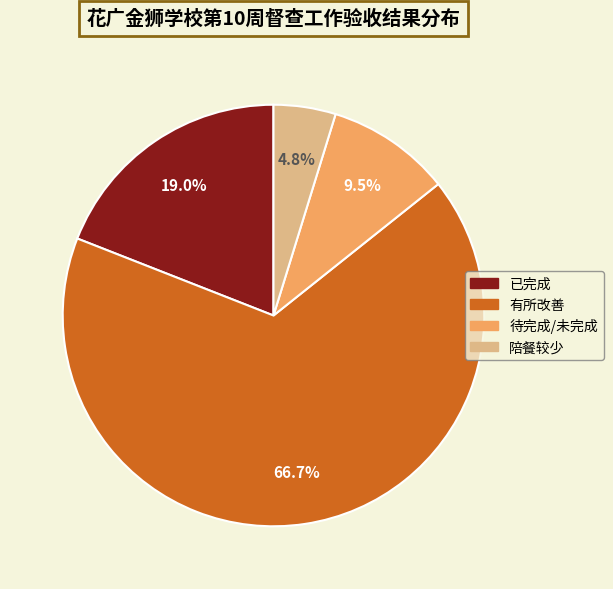

How many slices are in this pie chart?

4